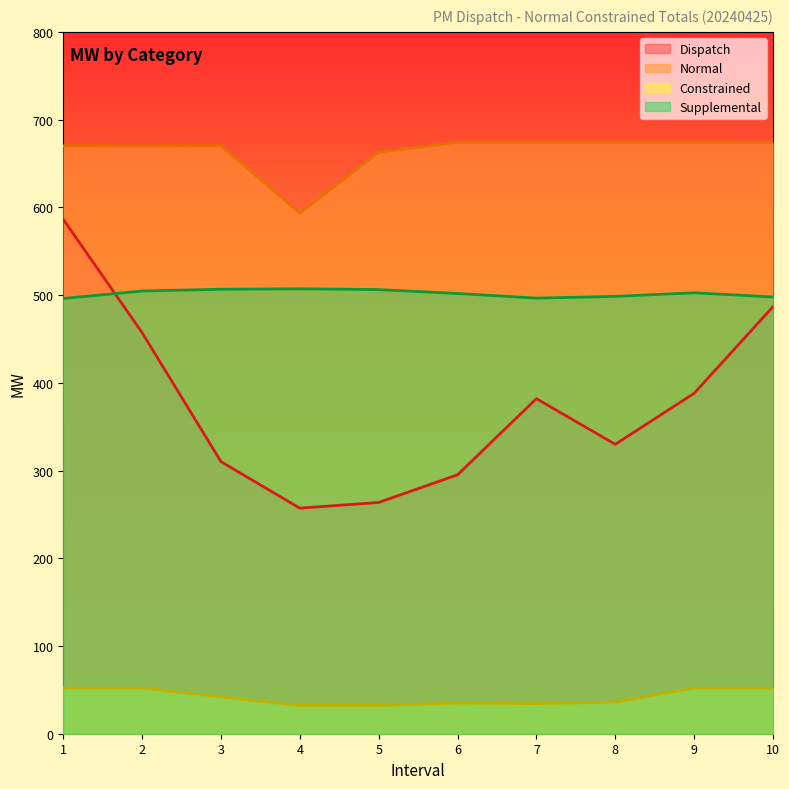

The Col8 series shows 301.8 at 10. True or false?

False